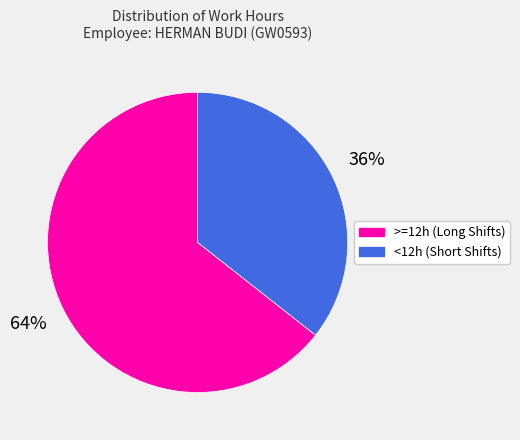

To the nearest percent, what is the average slice percentage?

50%